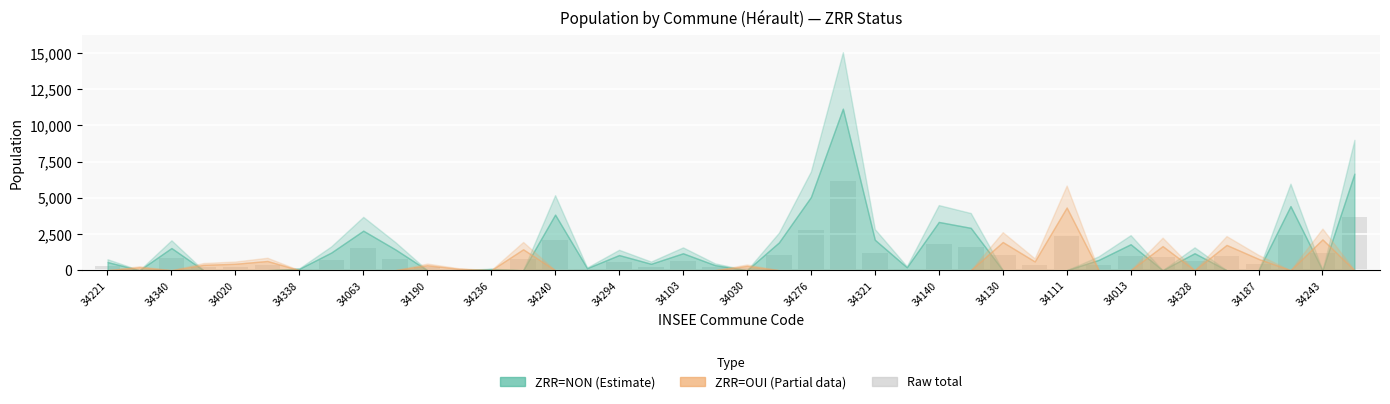

What is the maximum value shown in the chart?

6135.8